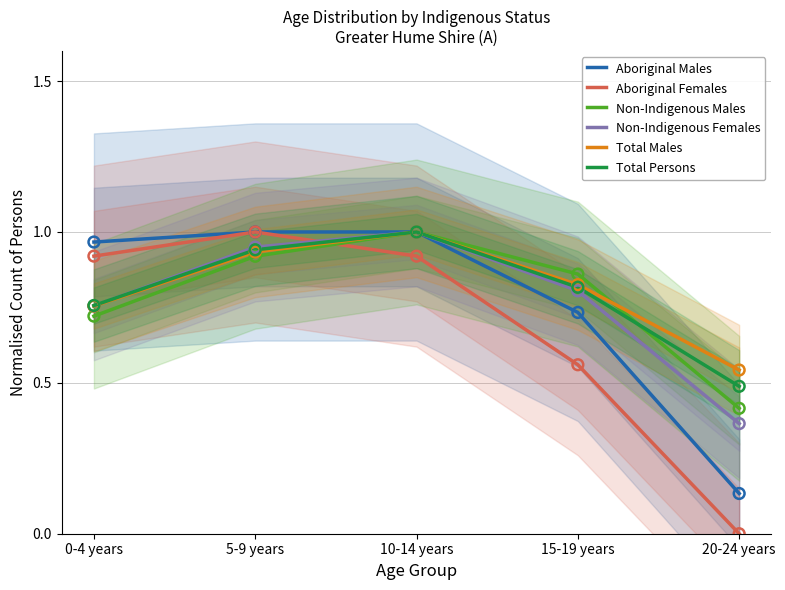

Which series has the largest total across all categories?

Total Males